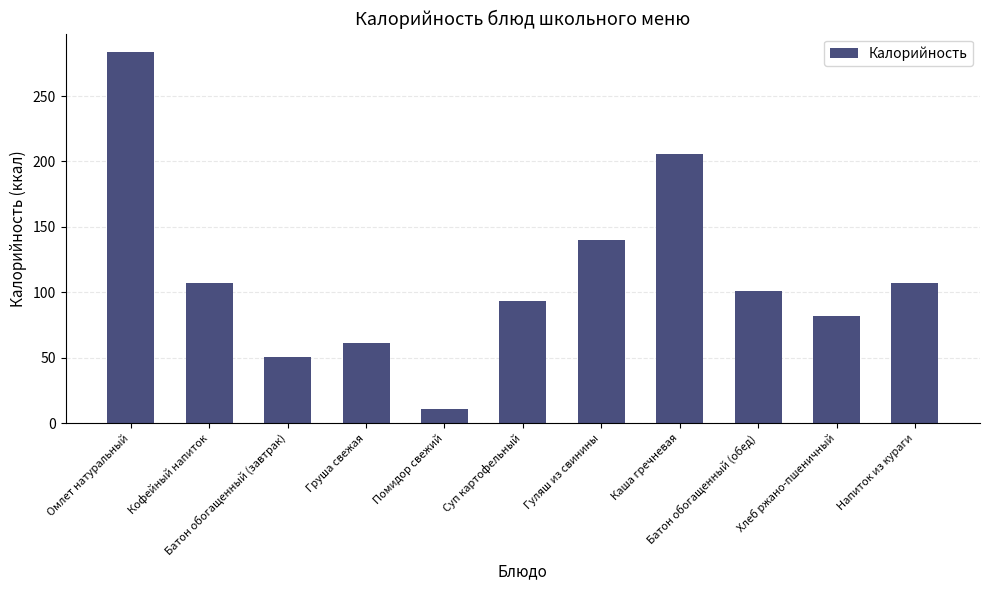

Reading left to right, transcribe all the data shown in this chart.

283.6	107.0	50.6	61.1	10.8	93.6	140.0	206.0	101.2	82.0	107.0